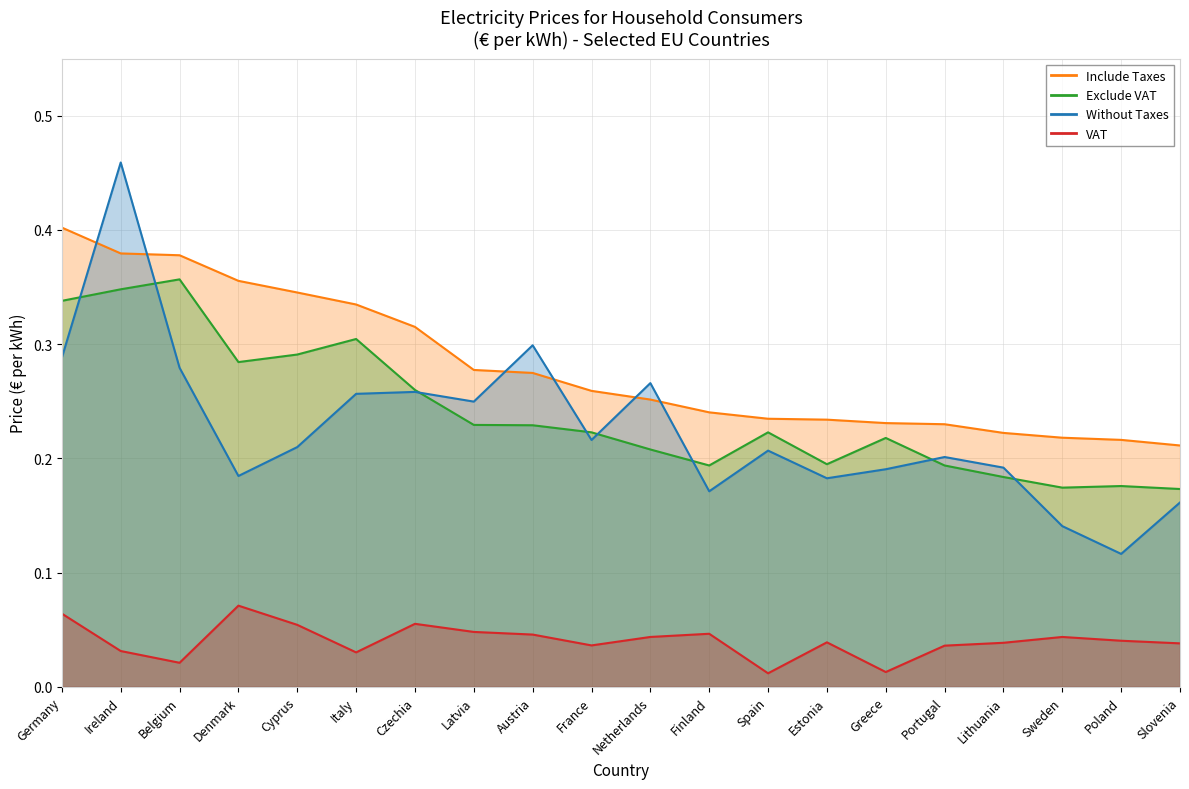

What is the label of the 16th point from the right?

Cyprus